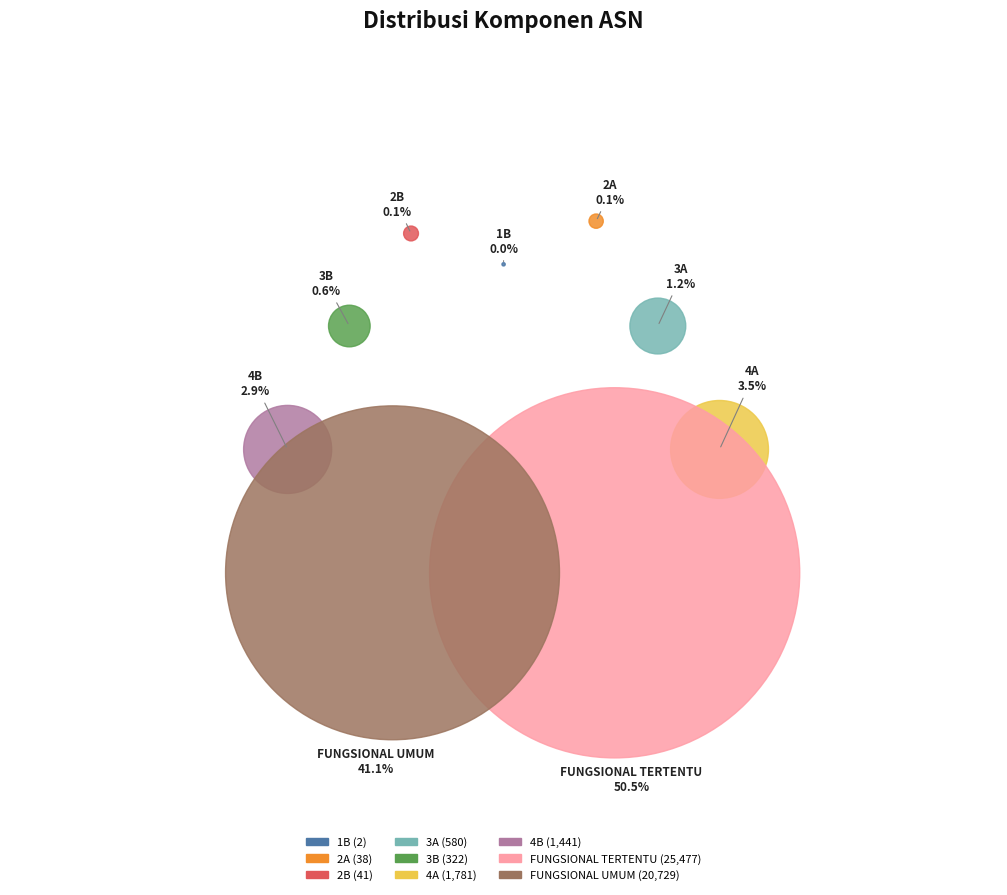

What percentage do FUNGSIONAL UMUM and 2B together represent?

41.2%